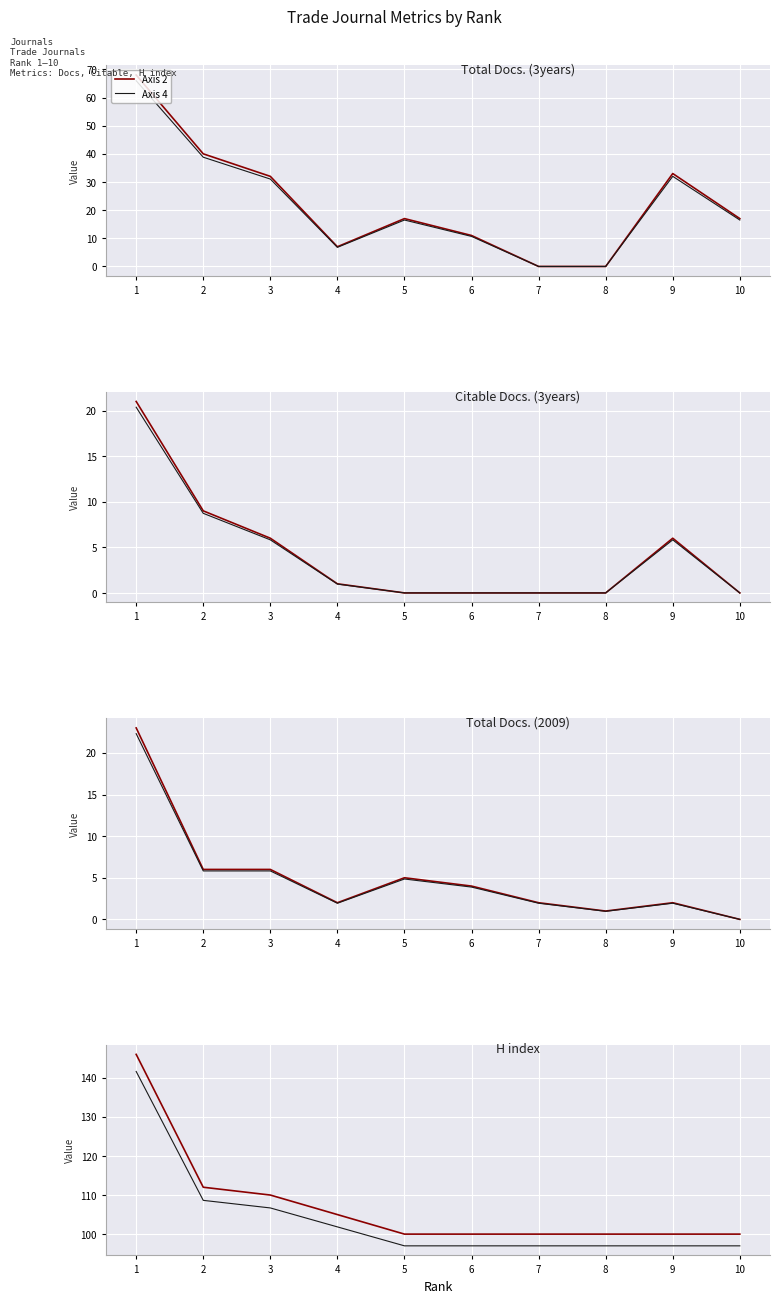

What is the spread (max minus min) of values at 2?

3.4